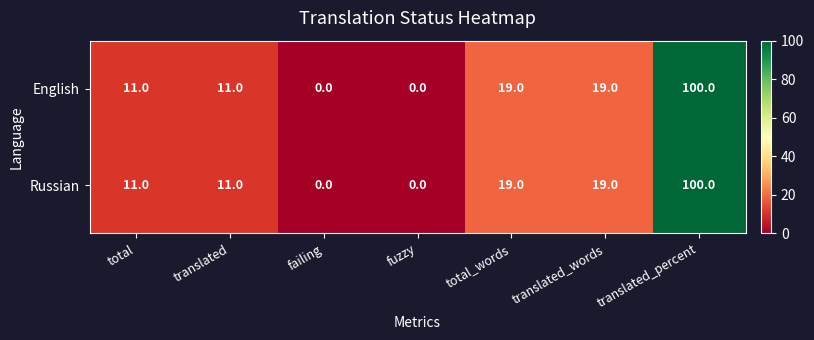

At which category does the chart reach its peak across all series?

translated_percent